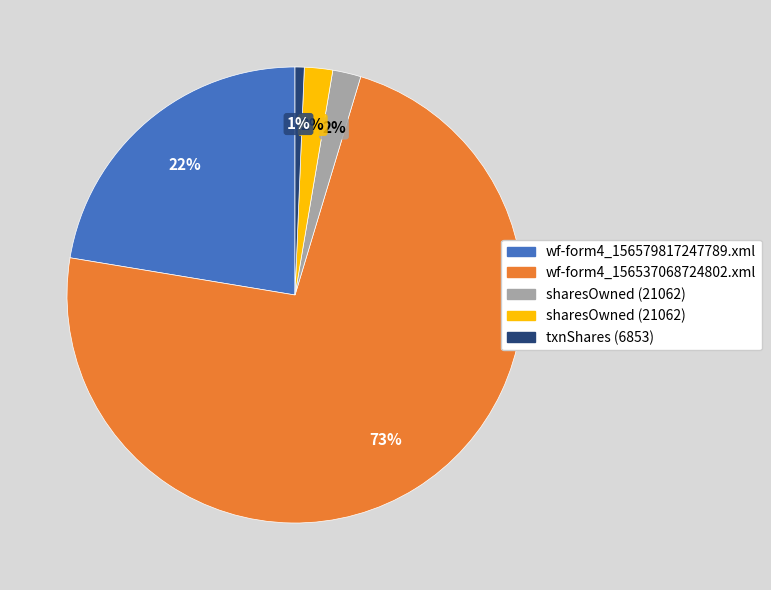

To the nearest percent, what is the difference between the largest and smallest slice percentages?

72%